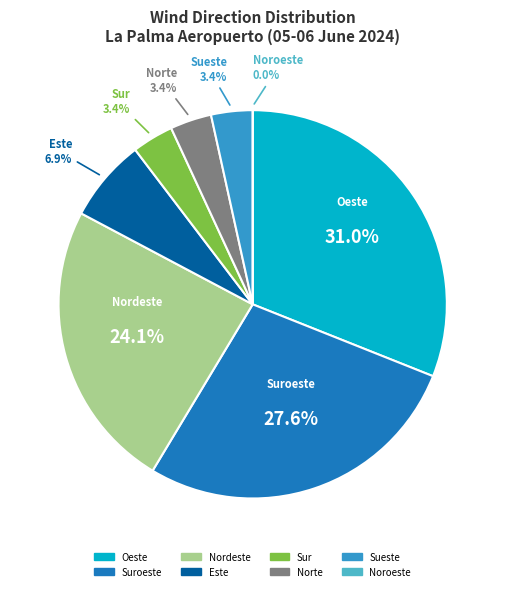

Which slice is the largest?

Oeste